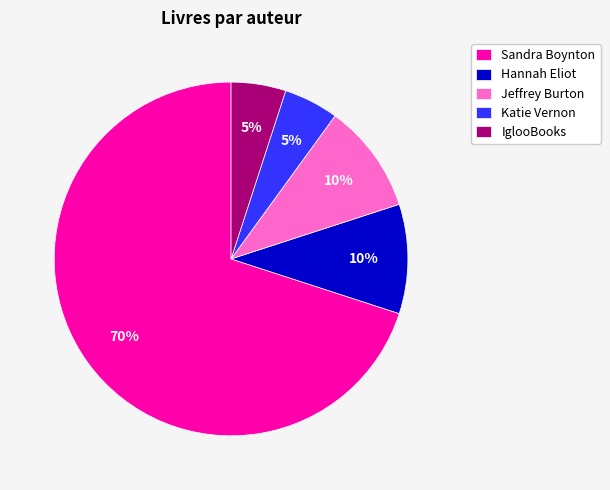

Count the number of slices in the pie.

5